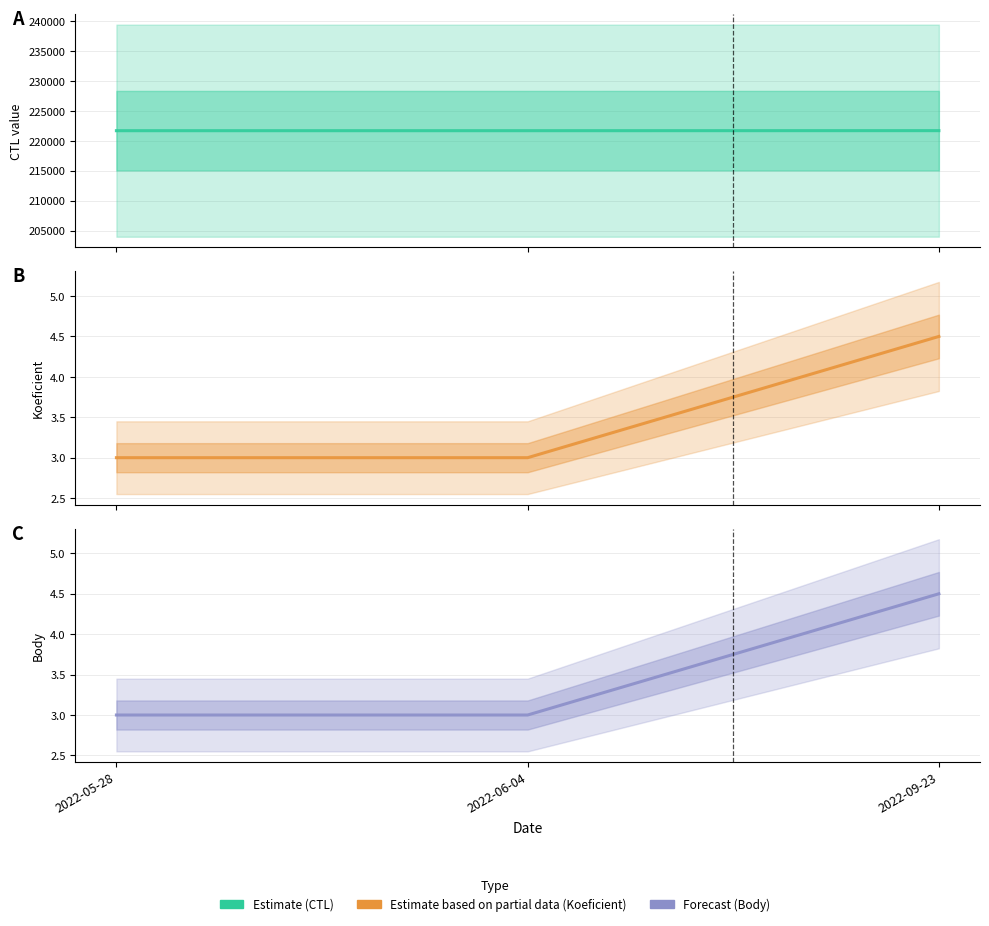

What is the label of the 2nd point from the left?

2022-06-04